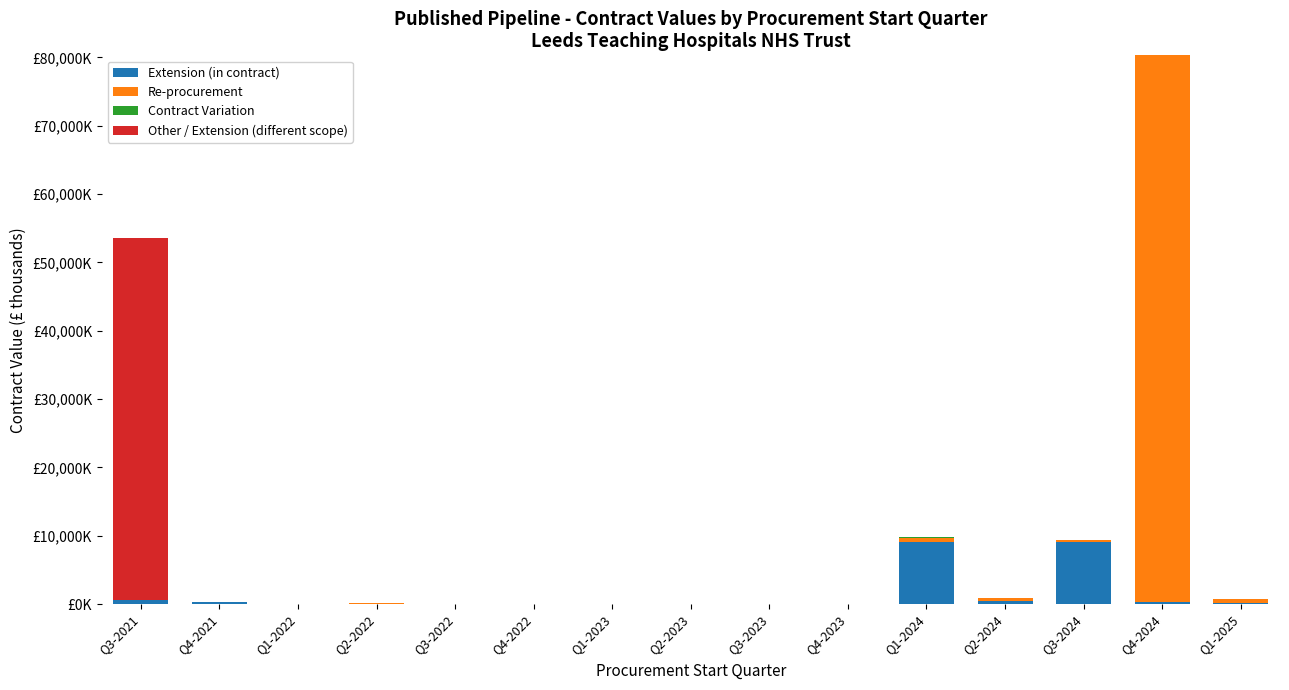

What is the sum of all Other / Extension (different scope) values?

53030.0